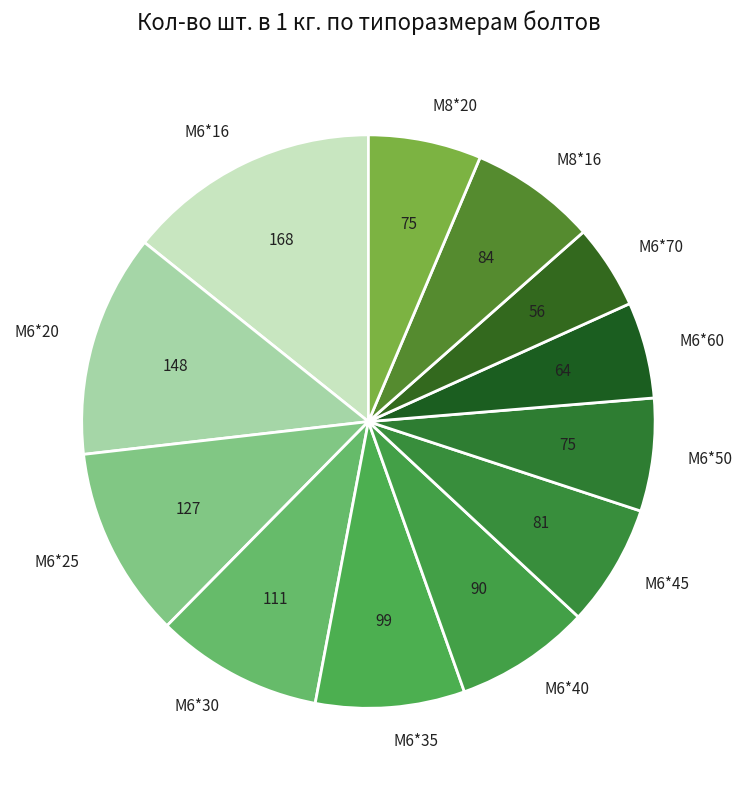

True or false: М6*30 accounts for 9% of the total.

True